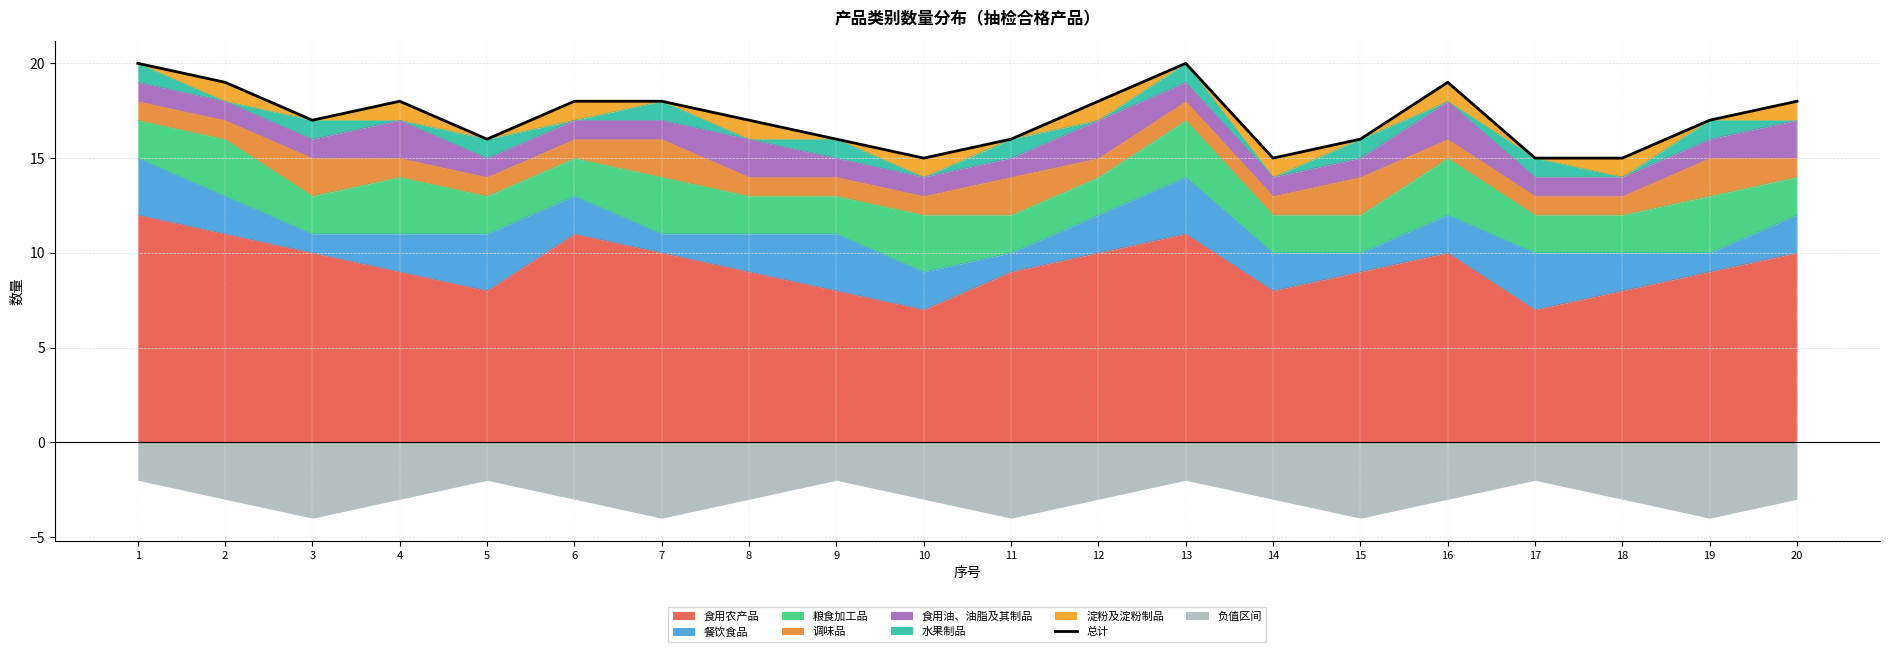

What is the value of the 8th point from the left?

17